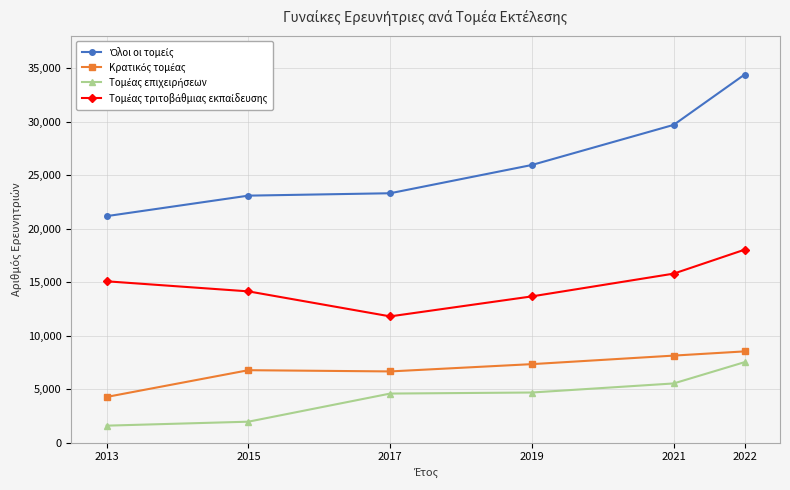

Count the number of categories in the chart.

6